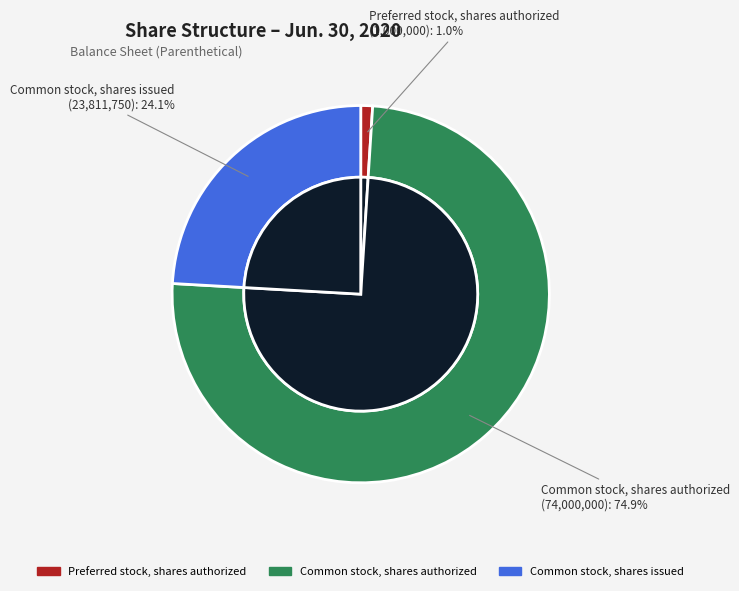

How many segments does this pie chart have?

3